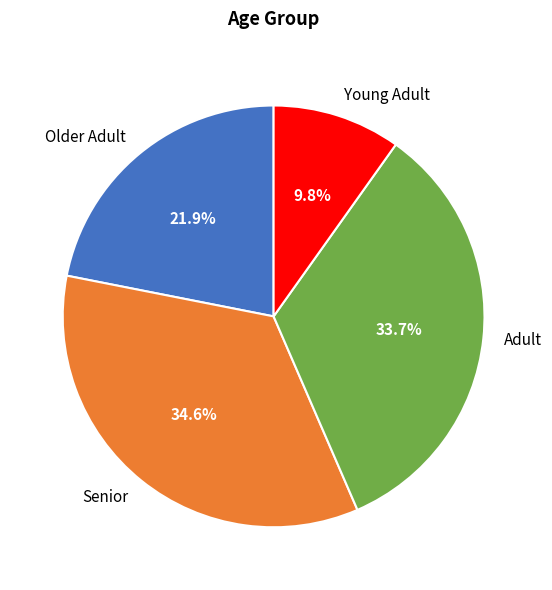

Is there a majority slice in this chart?

No